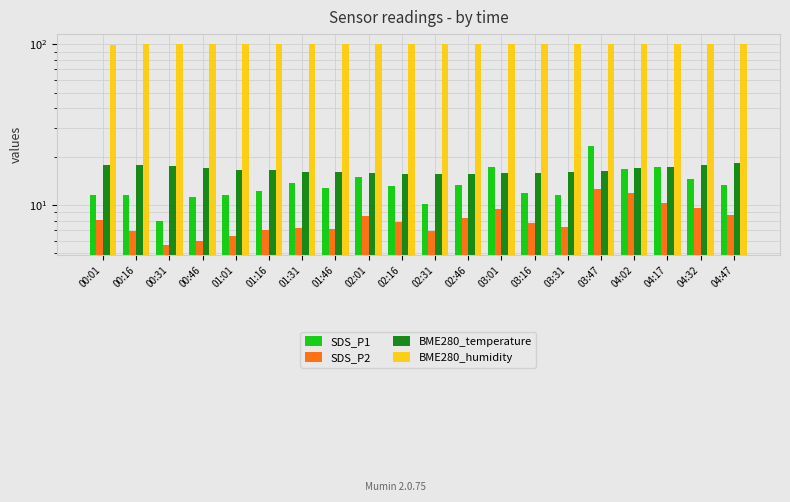

What is the approximate value of BME280_humidity at 00:16?

100.0